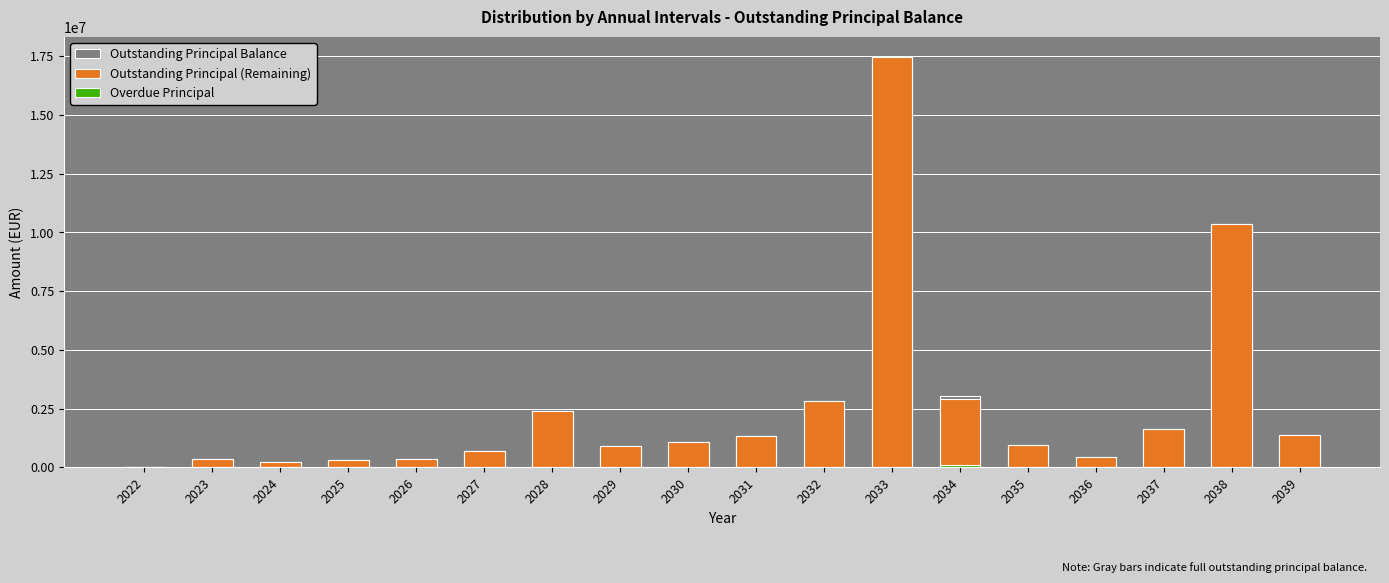

Reading left to right, what are all the values shown in this chart?

Outstanding Principal Balance: 24814.0	352500.0	248854.1	294086.7	335569.6	703710.1	2387058.2	892620.5	1068115.0	1320727.2	2834236.7	17457031.6	3026276.7	965677.0	443348.3	1653291.5	10363845.2	1377928.0
Outstanding Principal (Remaining): 24814.0	352500.0	248854.1	294086.7	335569.6	703710.1	2386056.0	892620.5	1068115.0	1319956.0	2834236.7	17455672.2	2931278.5	965677.0	443348.3	1653291.5	10361687.0	1377928.0
Overdue Principal: 0.0	0.0	0.0	0.0	0.0	0.0	1002.2	0.0	0.0	771.2	0.0	1359.4	94998.1	0.0	0.0	0.0	2158.2	0.0